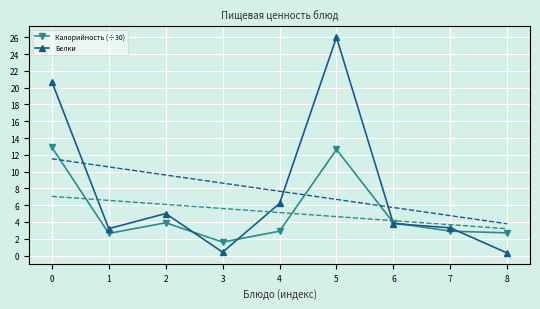

At how many categories does at least one series exceed 4?

4